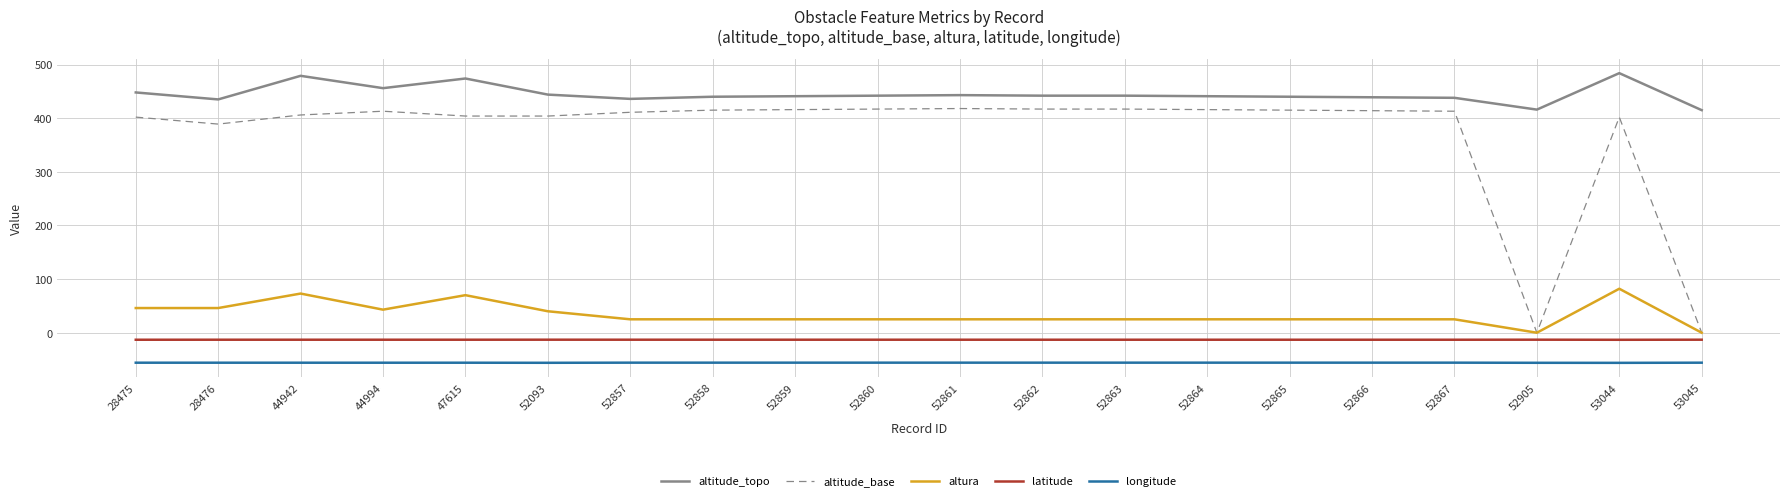

How many lines are shown in the chart?

5